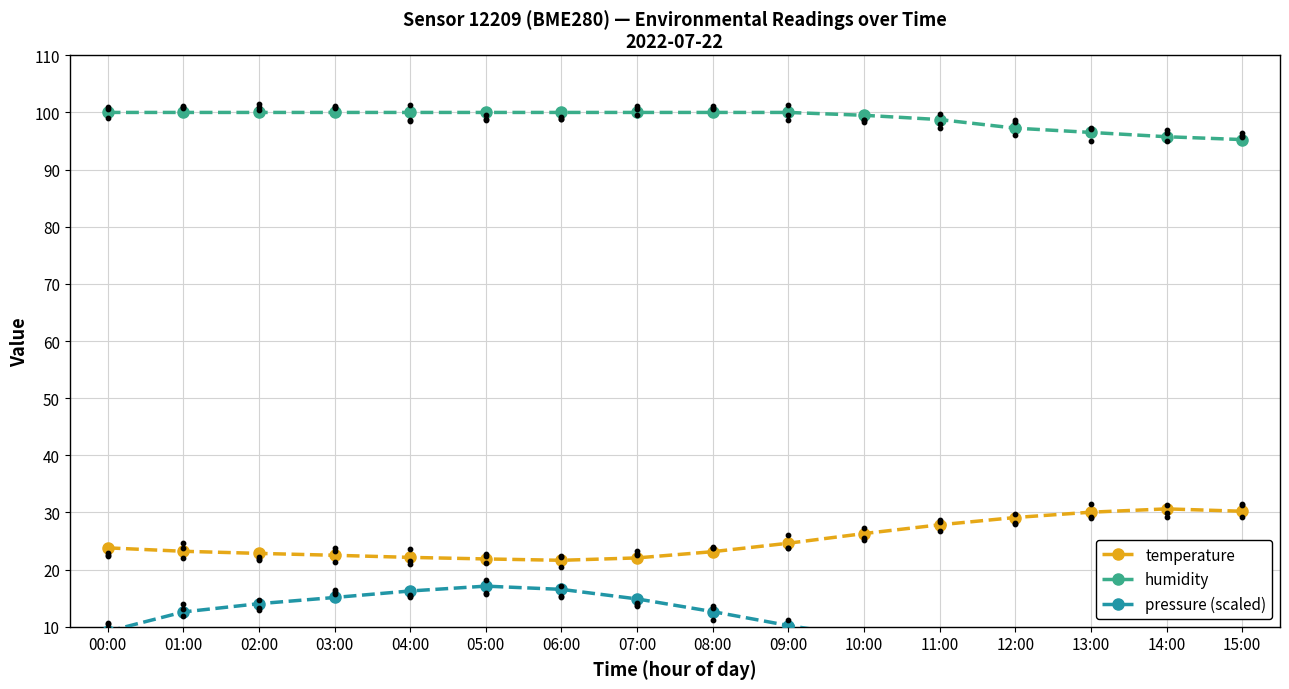

Which series has the largest total across all categories?

humidity